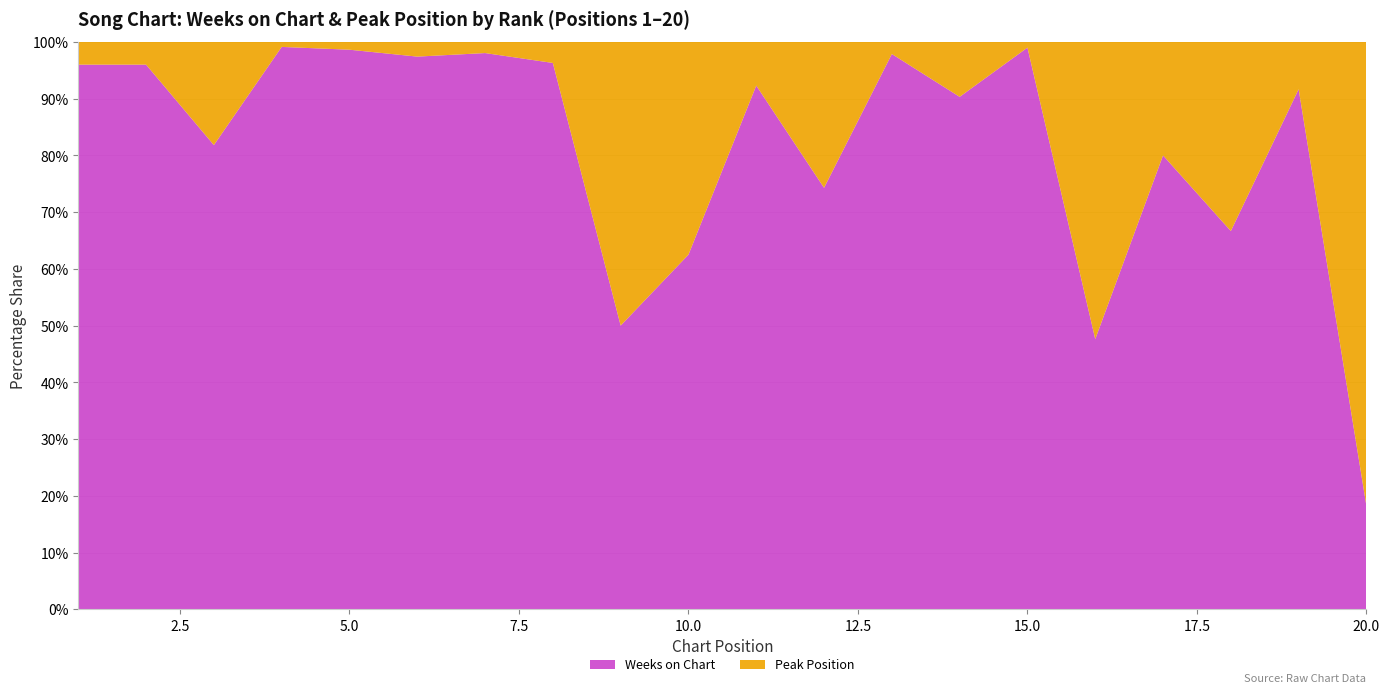

Reading right to left, extract all data points from this chart.

Weeks on Chart: 20=2	19=44	18=16	17=12	16=10	15=99	14=112	13=46	12=26	11=24	10=15	9=8	8=52	7=50	6=113	5=72	4=113	3=9	2=24	1=24
Peak Position: 20=9	19=4	18=8	17=3	16=11	15=1	14=12	13=1	12=9	11=2	10=9	9=8	8=2	7=1	6=3	5=1	4=1	3=2	2=1	1=1